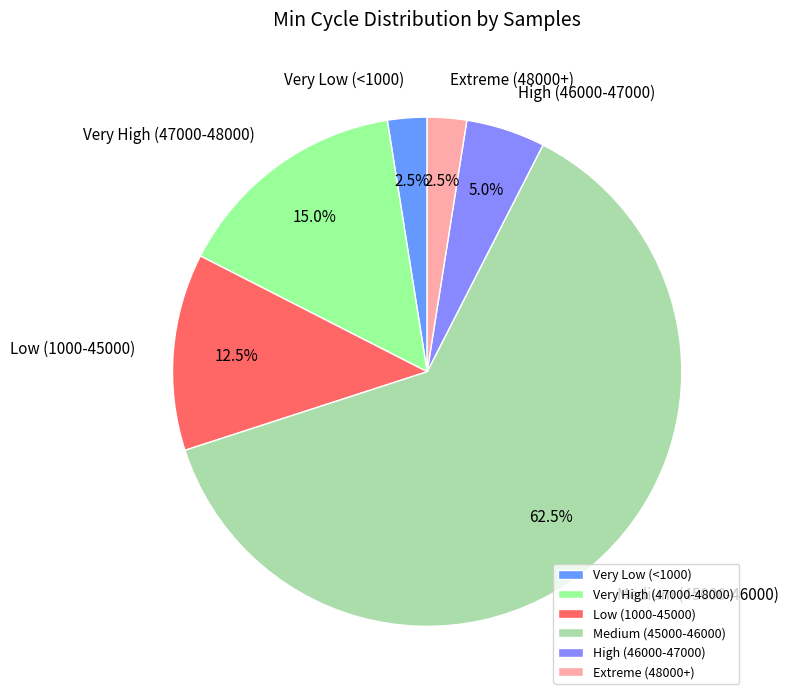

Is the sum of High (46000-47000) and Low (1000-45000) greater than half?

No